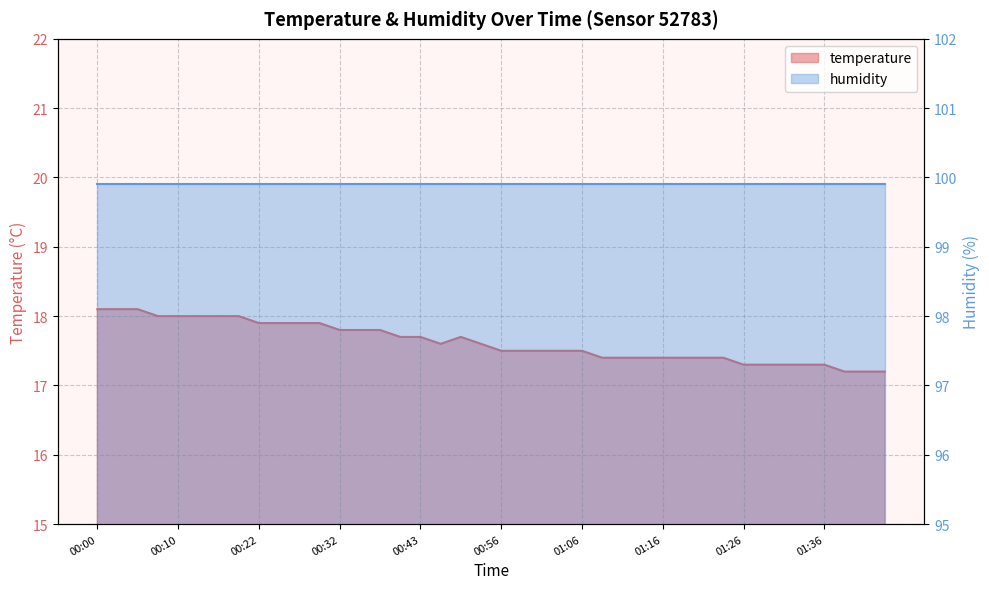

List the labels in order of value, smallest first.

01:38, 01:41, 01:43, 01:26, 01:29, 01:31, 01:33, 01:36, 01:09, 01:11, 01:13, 01:16, 01:18, 01:21, 01:24, 00:56, 00:58, 01:01, 01:03, 01:06, 00:48, 00:53, 00:40, 00:43, 00:51, 00:32, 00:35, 00:38, 00:22, 00:25, 00:27, 00:30, 00:07, 00:10, 00:12, 00:15, 00:17, 00:00, 00:02, 00:05